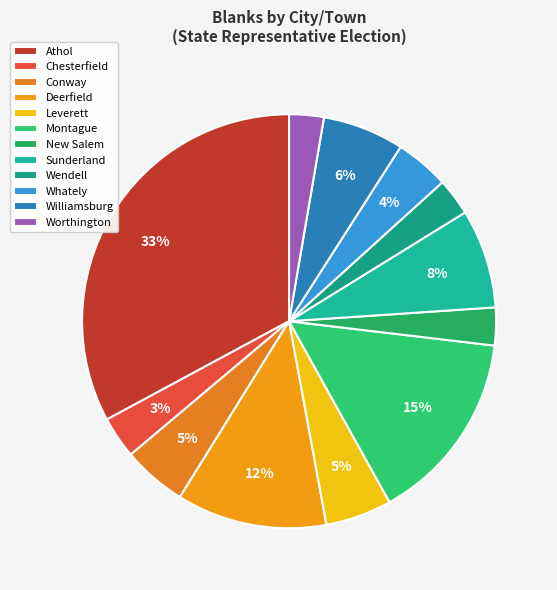

What is the change in value from Chesterfield to Deerfield?

+373